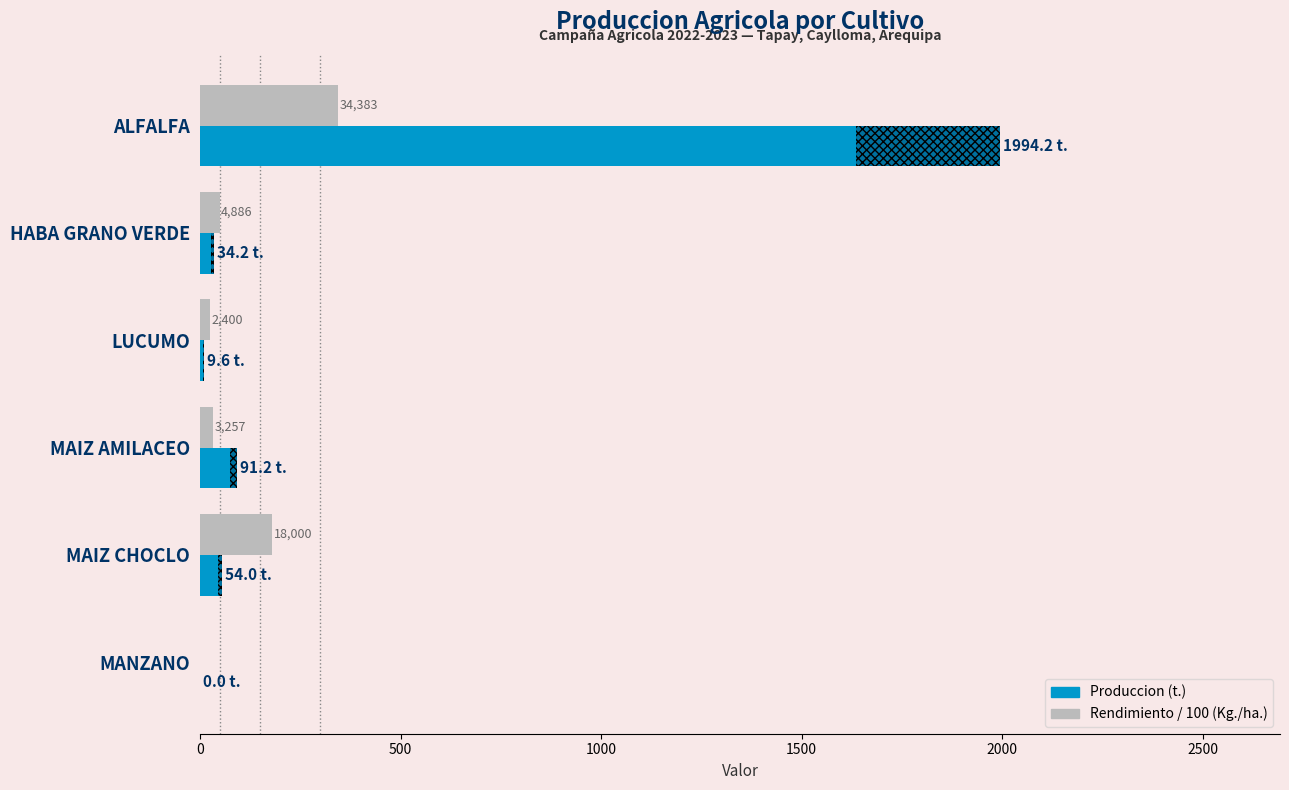

What is the difference between the maximum and minimum values in the Produccion (t.) series?

1994.2